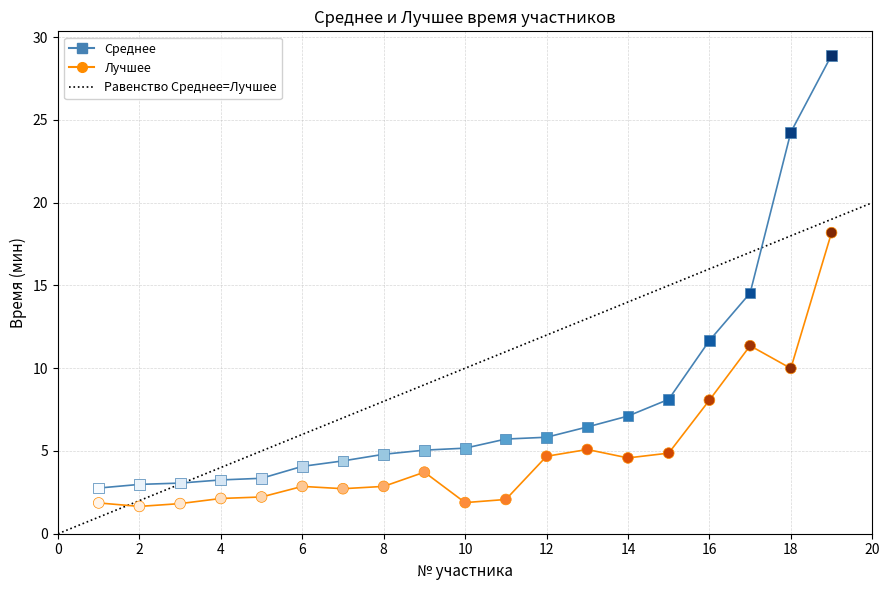

What is the X range (max minus min) for the scatter plot?

18.0